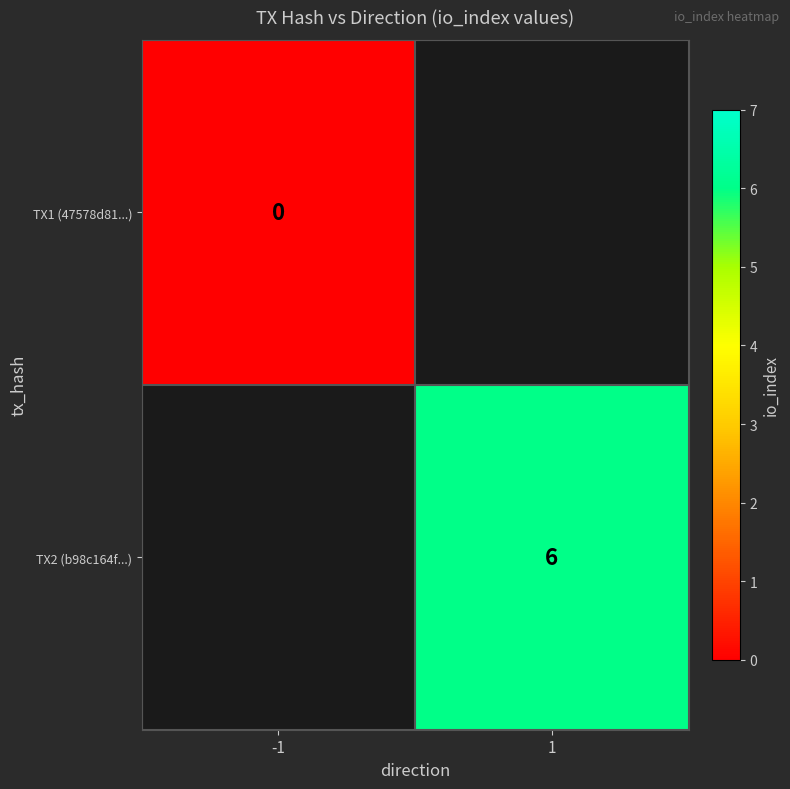

Which category has the highest value across all series?

1